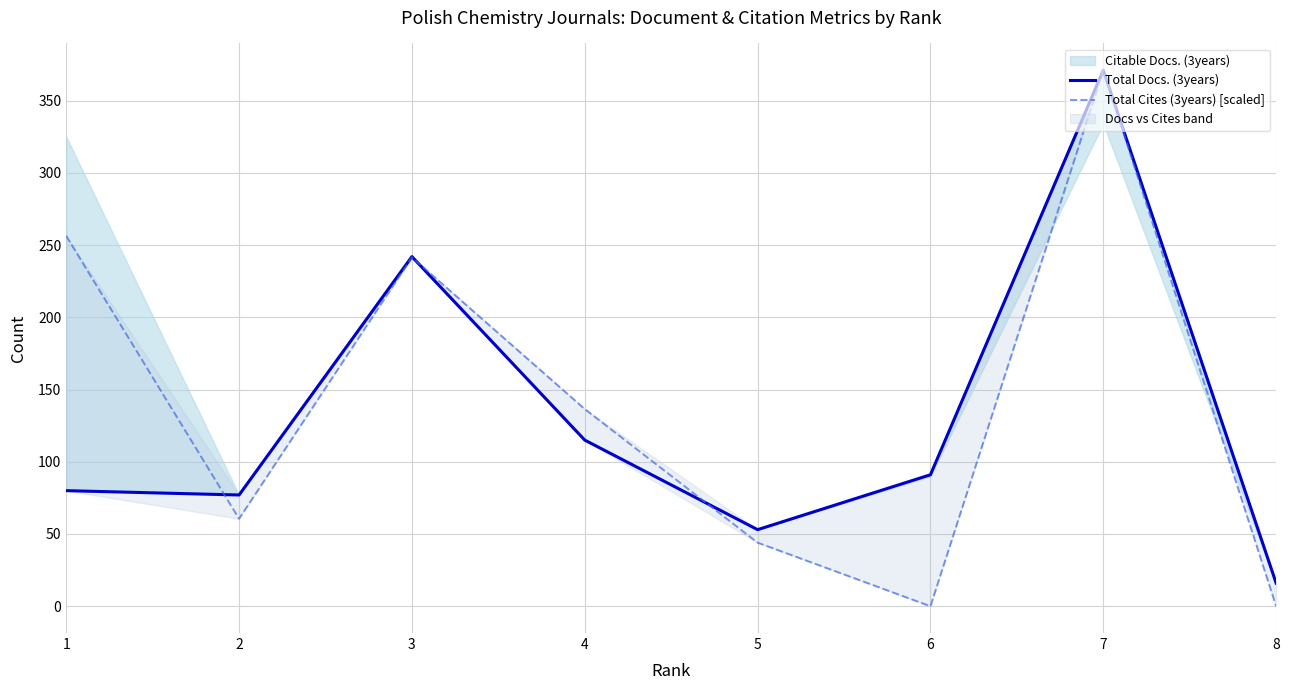

Between 5 and 7, which is larger?

7